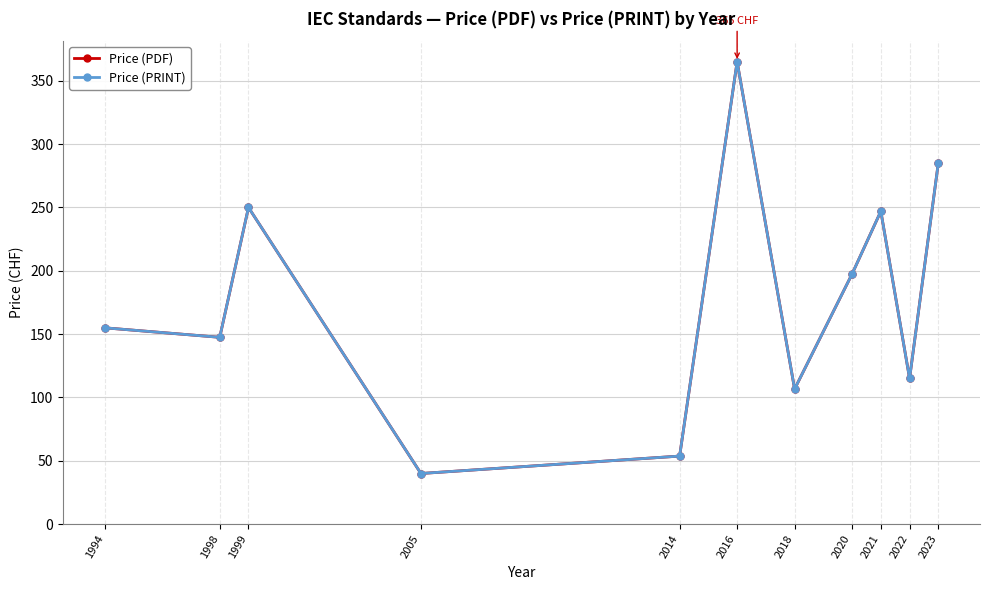

What value does the Price (PRINT) series have at 1994?

155.0